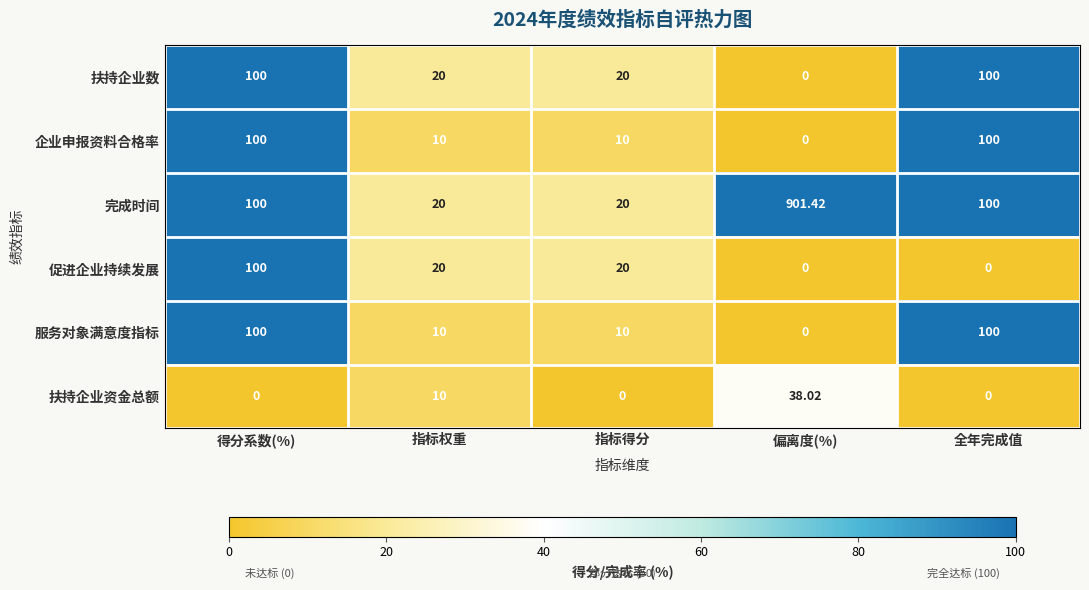

At which category is the sum across all series the highest?

偏离度(%)